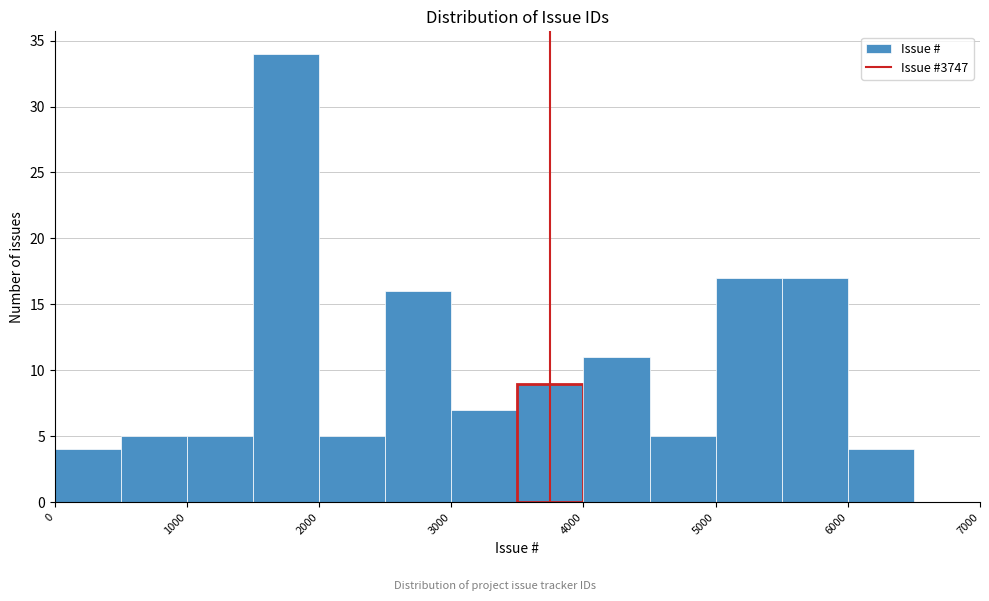

Reading left to right, transcribe this chart: for each bar, give the range it covers on the x-axis and its height. The values are not printed on the chart, so give them approximately, as read against the axis.

0 to 500: 4
500 to 1000: 5
1000 to 1500: 5
1500 to 2000: 34
2000 to 2500: 5
2500 to 3000: 16
3000 to 3500: 7
3500 to 4000: 9
4000 to 4500: 11
4500 to 5000: 5
5000 to 5500: 17
5500 to 6000: 17
6000 to 6500: 4
6500 to 7000: 0